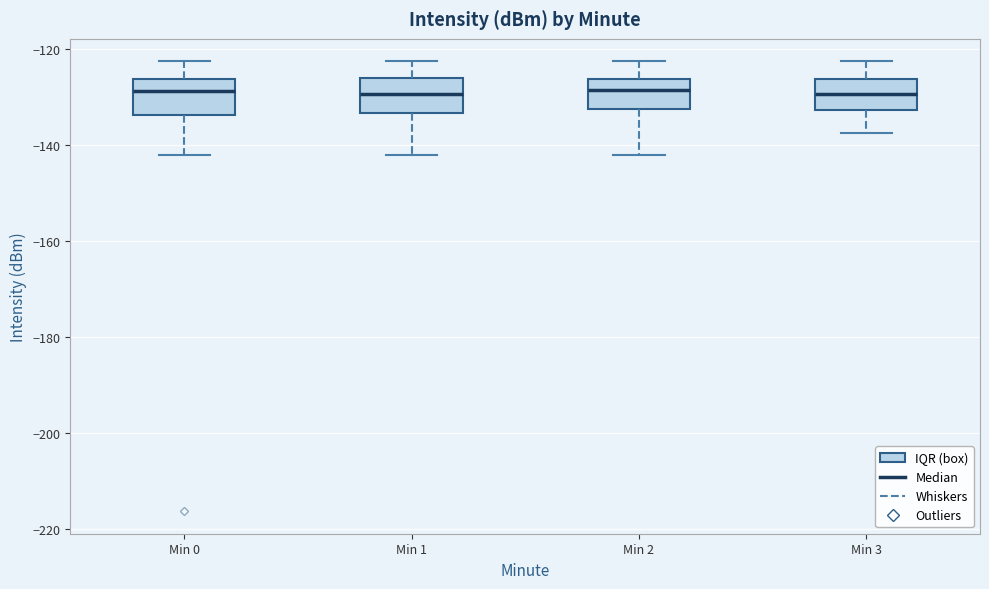

Where is the upper edge of the box for Min 0 on the y-axis? The values are not printed on the chart, so give them approximately, as read against the axis.

-126